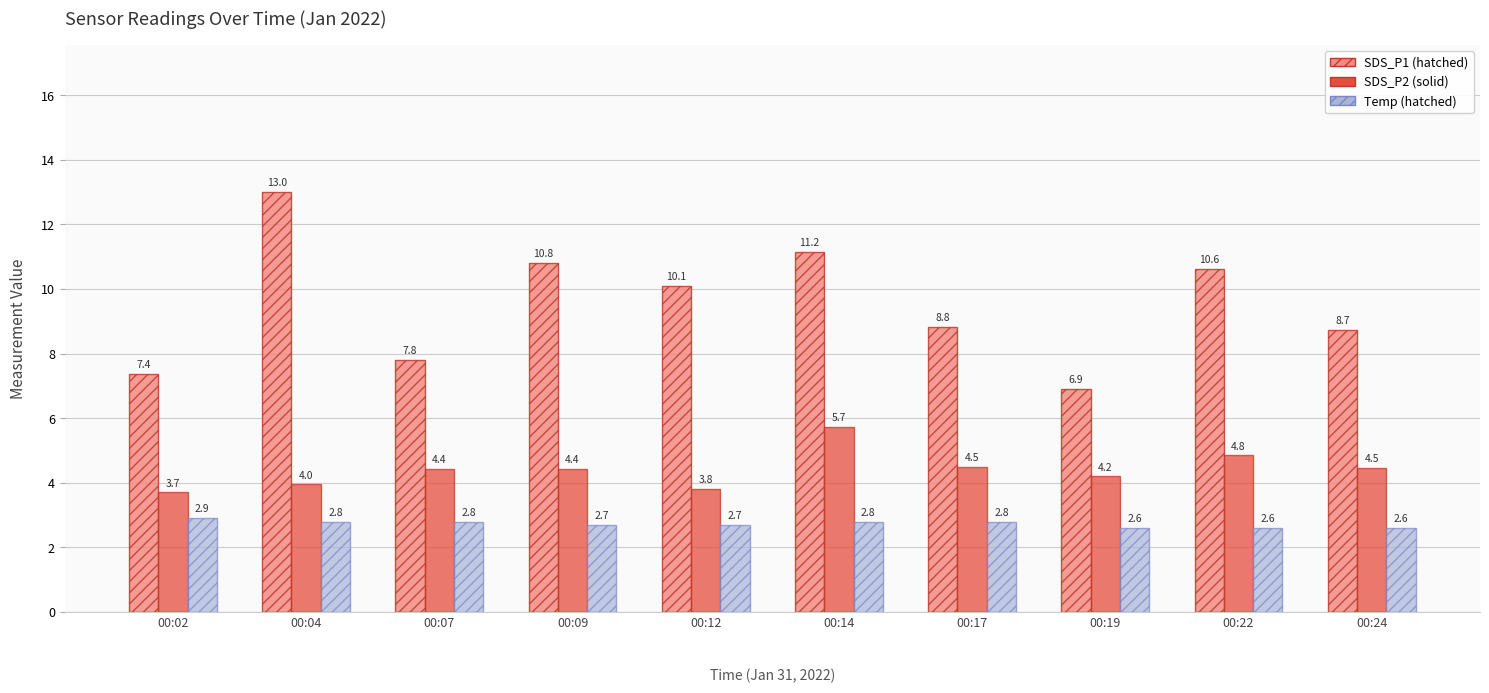

What is the spread (max minus min) of values at 00:07?

5.0